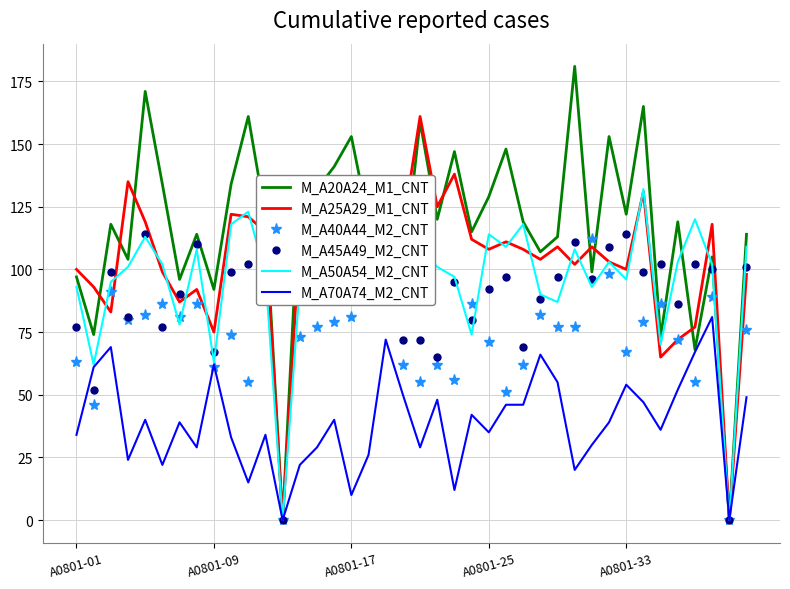

What is the spread (max minus min) of values at 19?

67